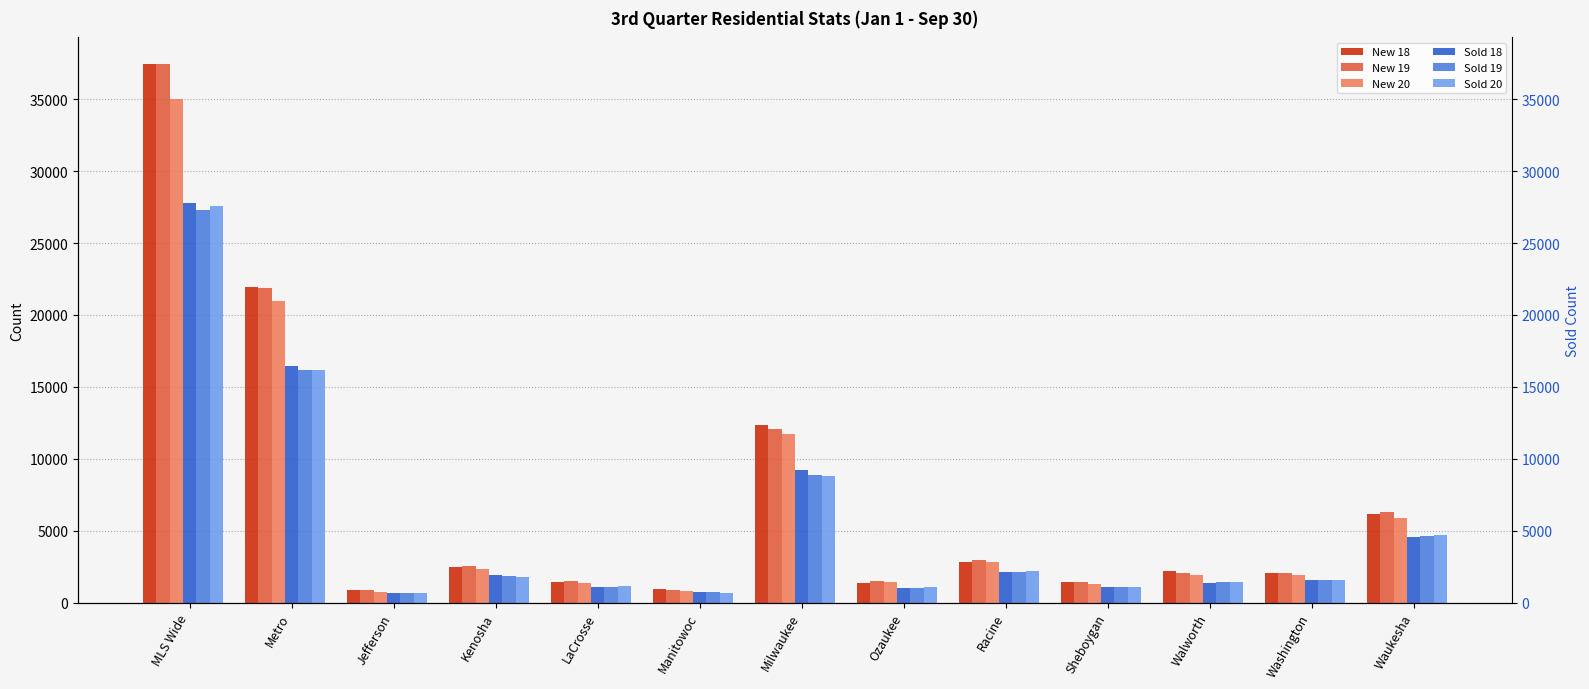

How many series are shown in this chart?

6